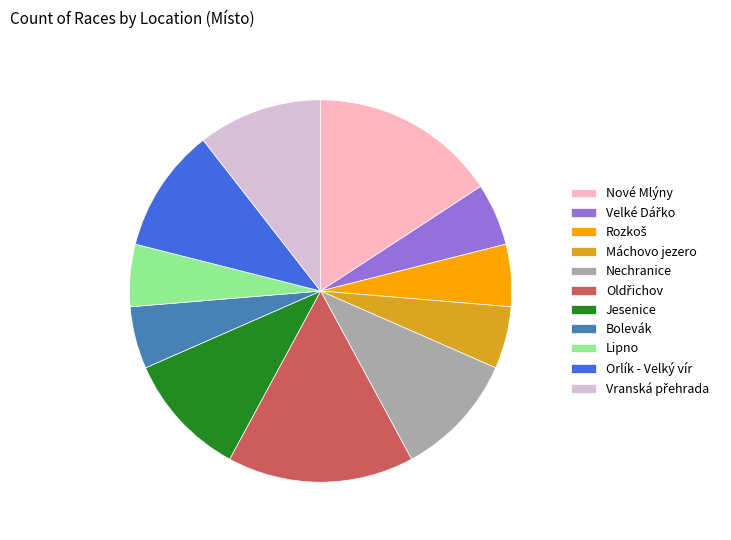

Which has a higher value, Nové Mlýny or Bolevák?

Nové Mlýny